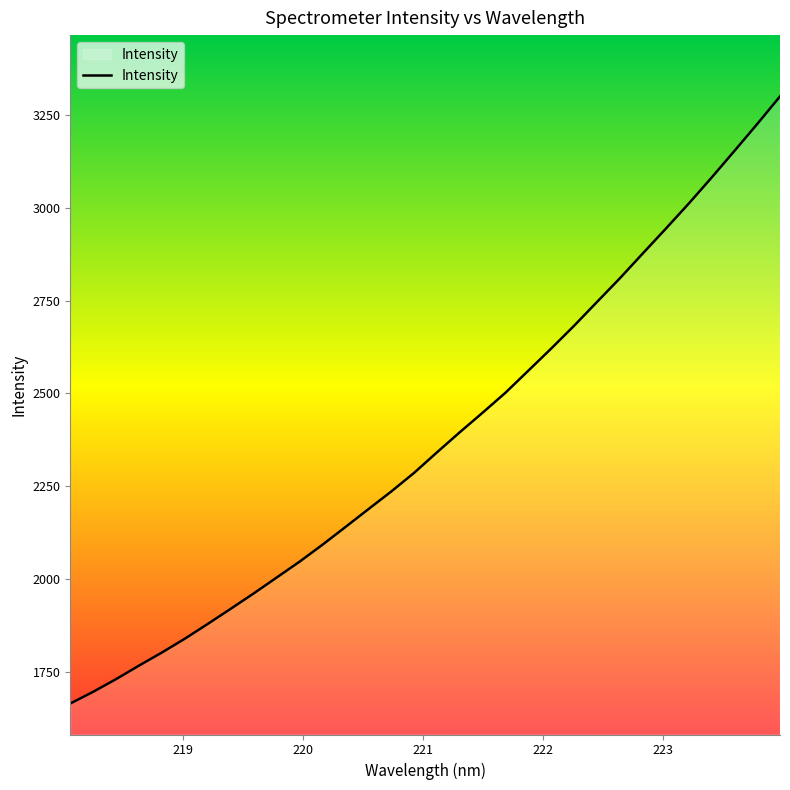

Does the chart have visible grid lines?

No